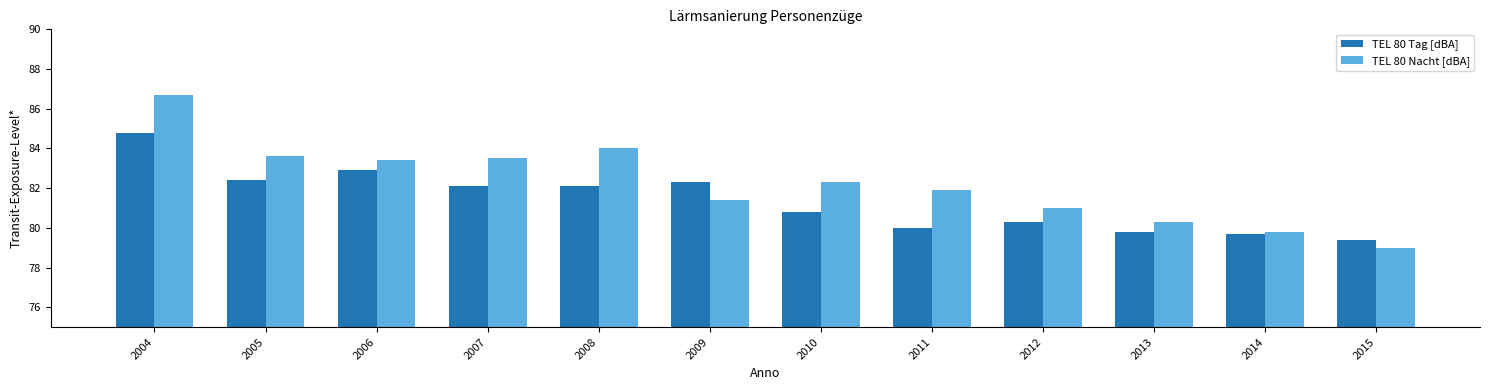

Are the bars horizontal?

No